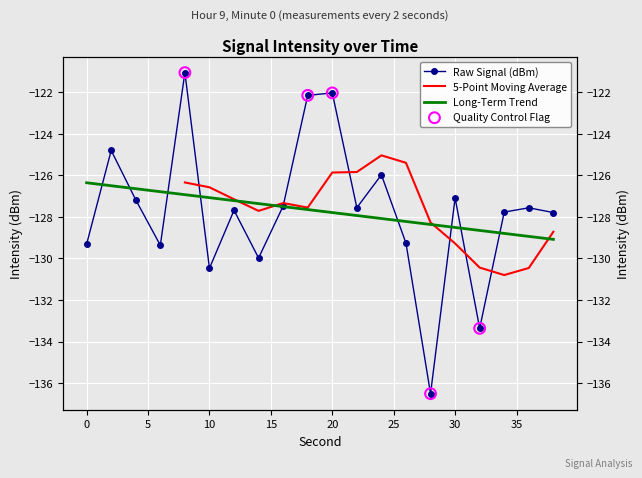

What is the change in value from 2 to 26?

-4.5